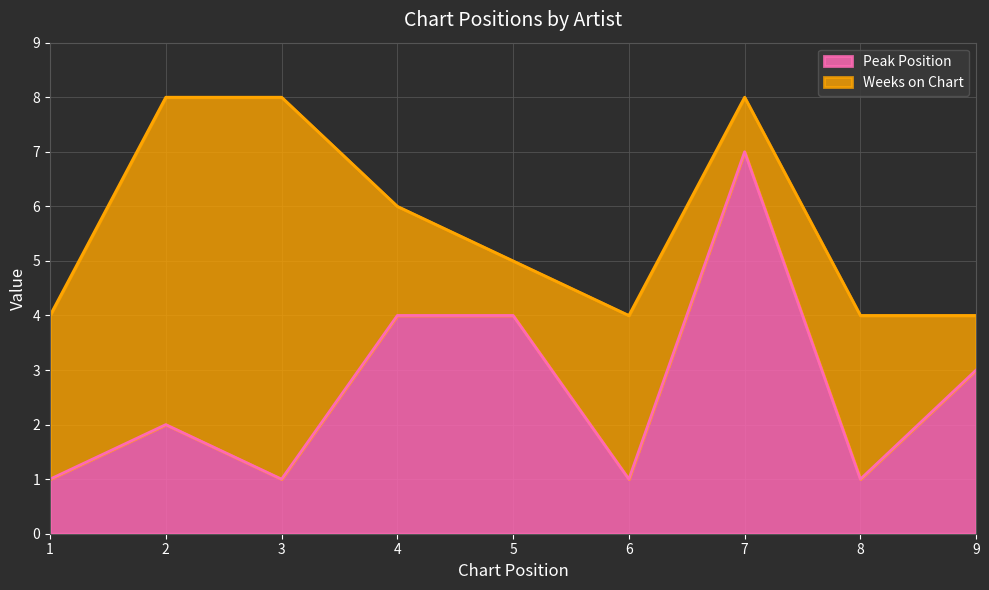

What is the sum of the values at 2 and 6?

3